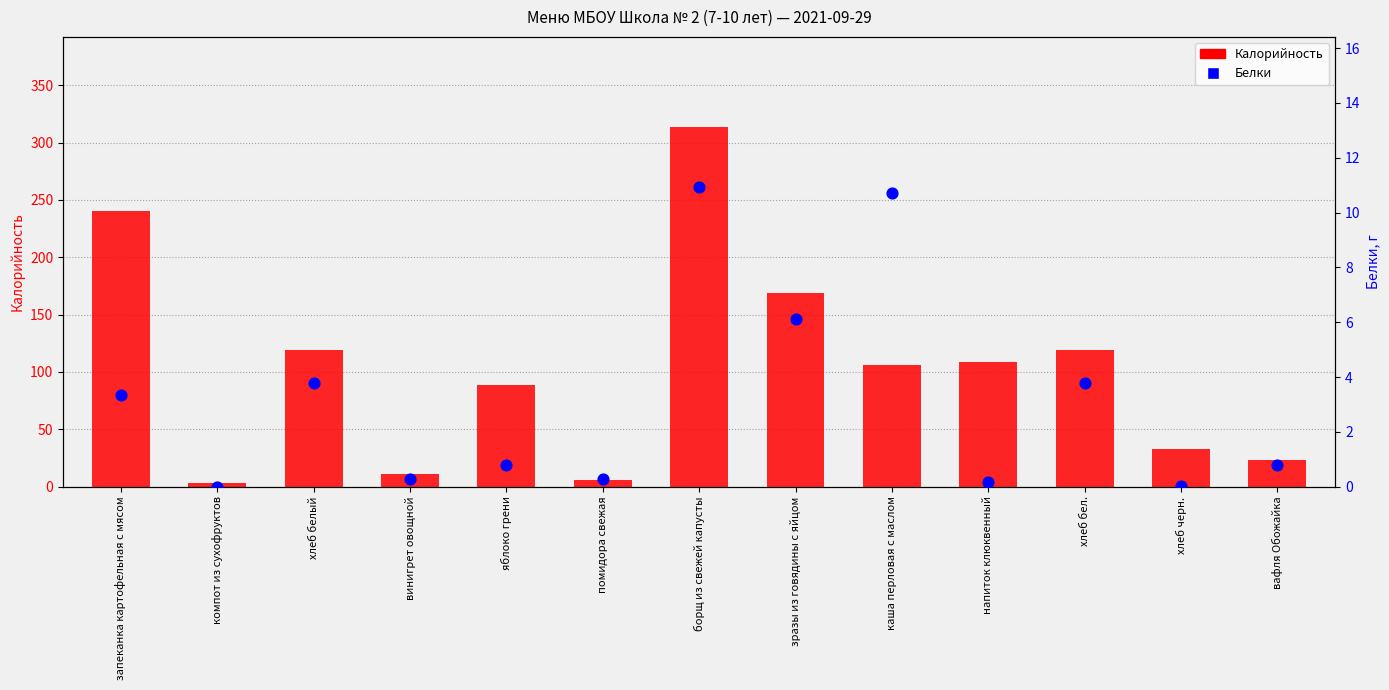

Is the value of Белки at хлеб черн. greater than the value of Калорийность at каша перловая с маслом?

No